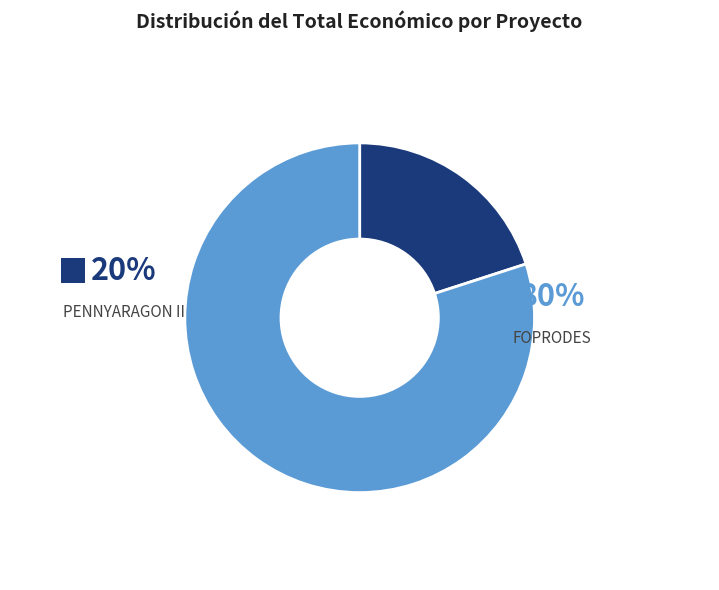

Is there a majority slice in this chart?

Yes